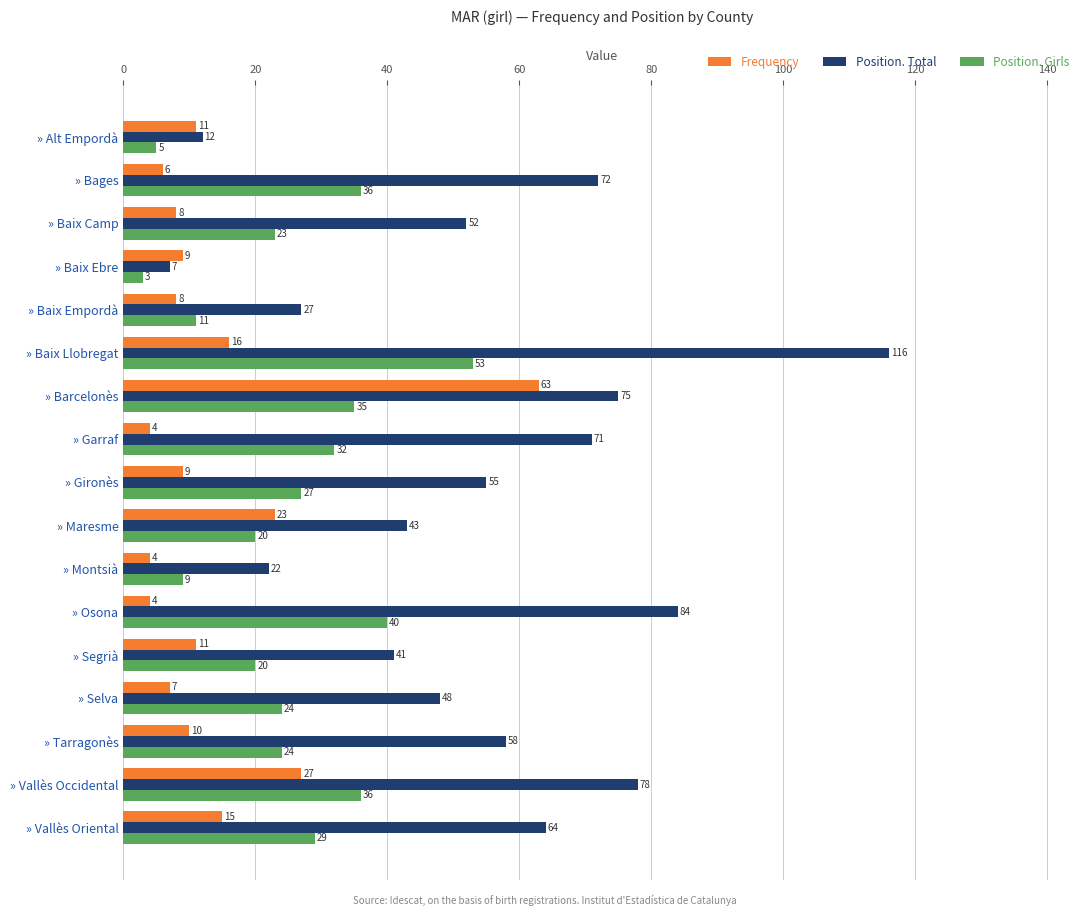

What is the difference between the maximum and minimum values in the Position. Girls series?

50